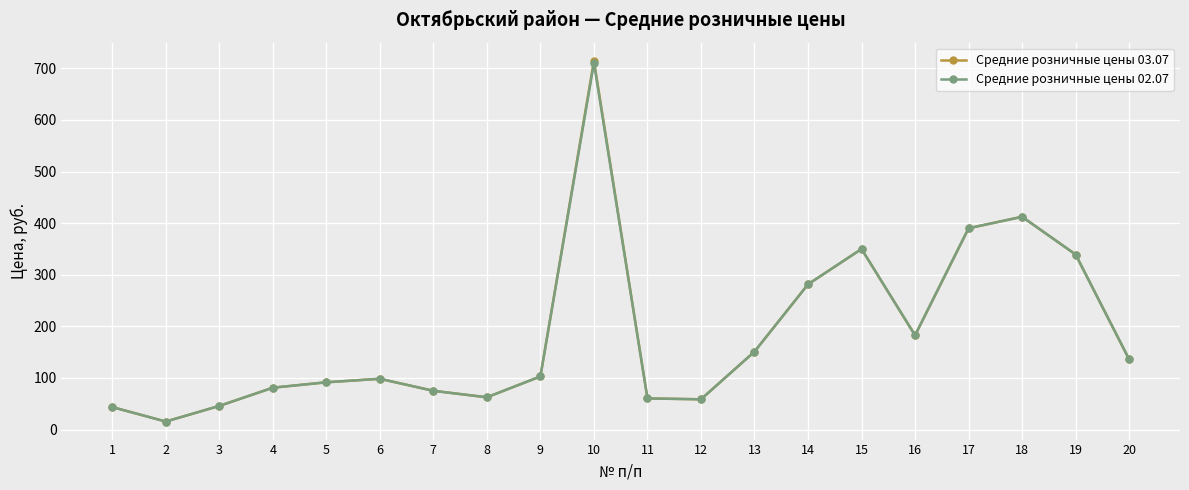

What is the greatest value displayed?

714.8